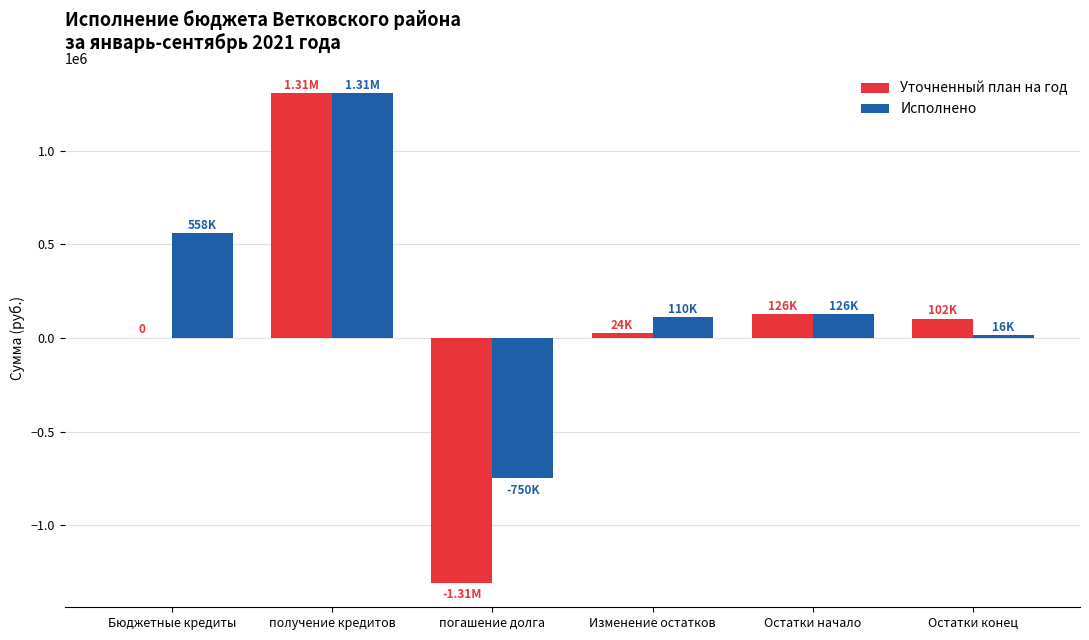

Reading left to right, what are all the values shown in this chart?

Уточненный план на год: Бюджетные кредиты=0.0	получение кредитов=1308000.0	погашение долга=-1308000.0	Изменение остатков=23882.8	Остатки начало=125882.8	Остатки конец=102000.0
Исполнено: Бюджетные кредиты=558000.0	получение кредитов=1308000.0	погашение долга=-750000.0	Изменение остатков=110304.9	Остатки начало=125882.8	Остатки конец=15577.9